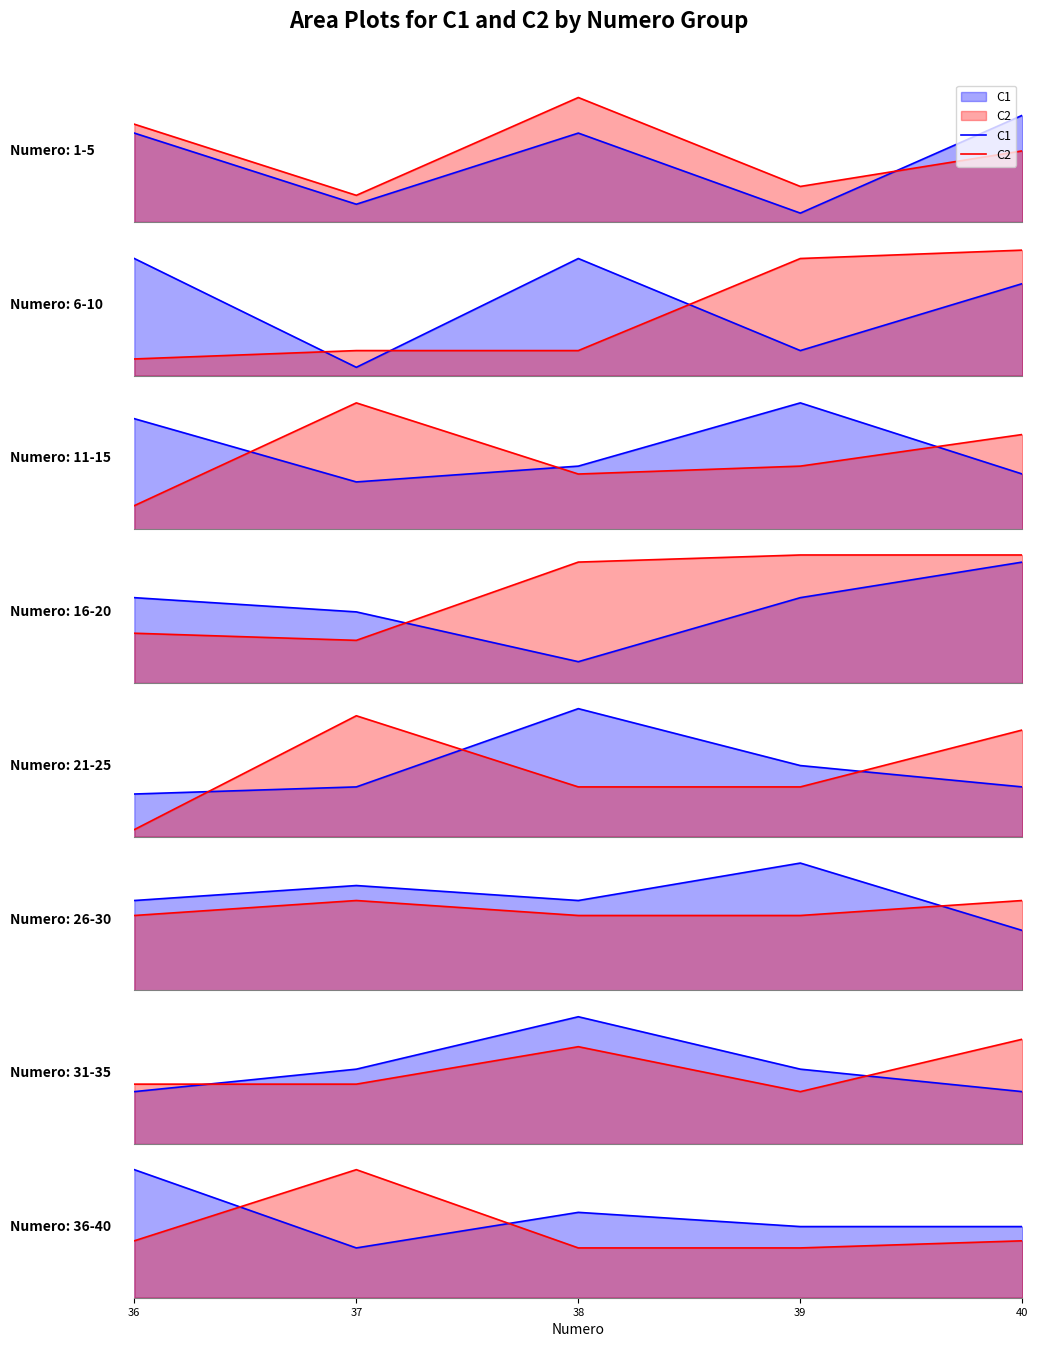

At which category is the sum across all series the highest?

38